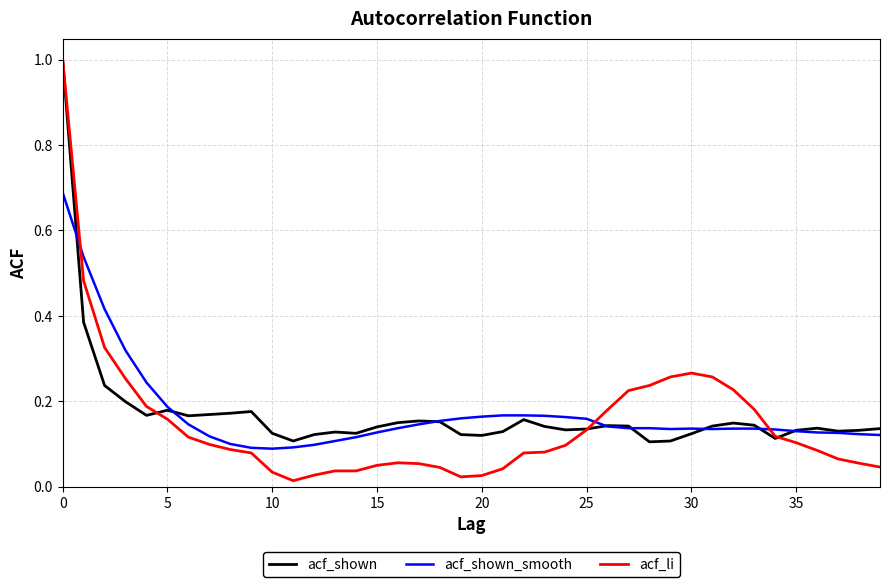

Does the chart display data point markers on the line(s)?

No